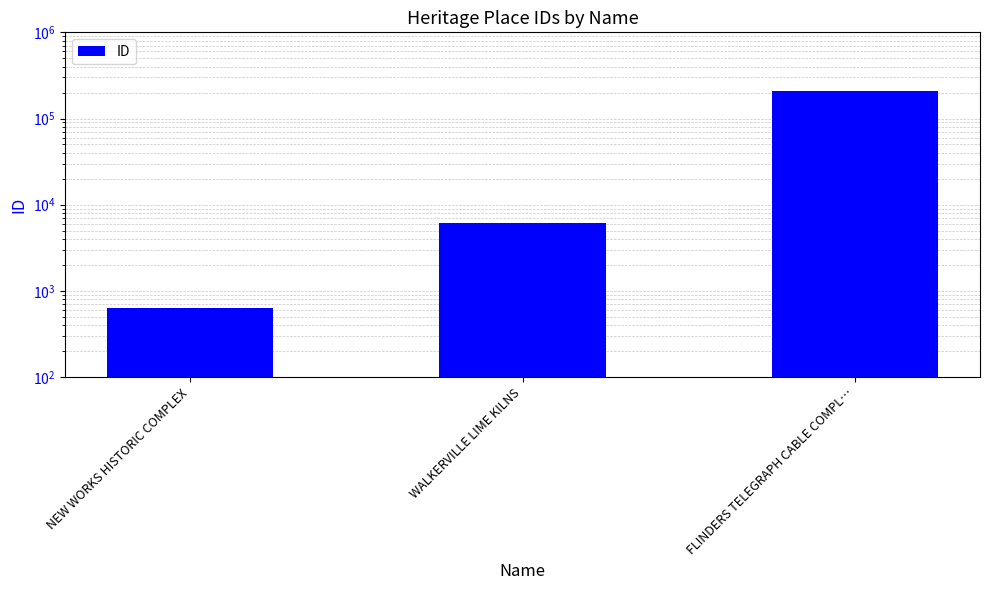

List the labels in order of value, largest first.

FLINDERS TELEGRAPH CABLE COMPL…, WALKERVILLE LIME KILNS, NEW WORKS HISTORIC COMPLEX